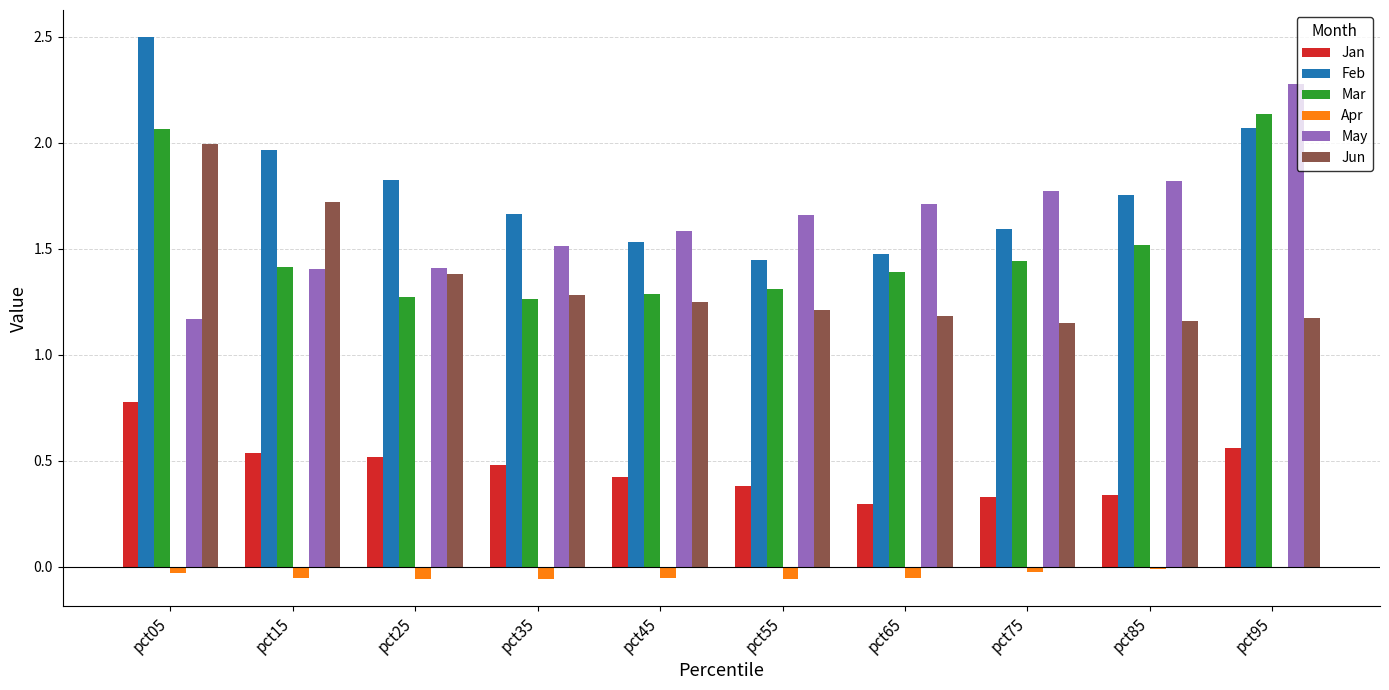

What is the total value across all series at pct95?

8.2